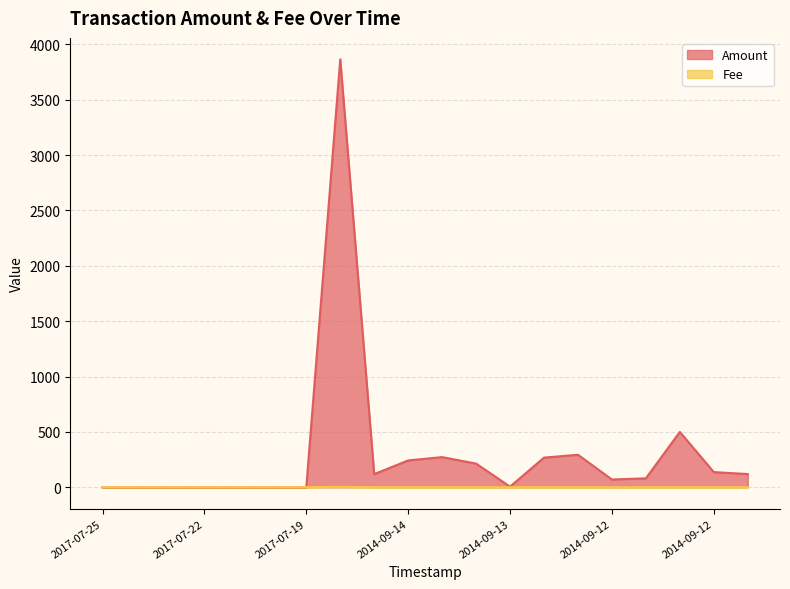

Rank the series by their maximum value, from lowest to highest.

Fee, Amount